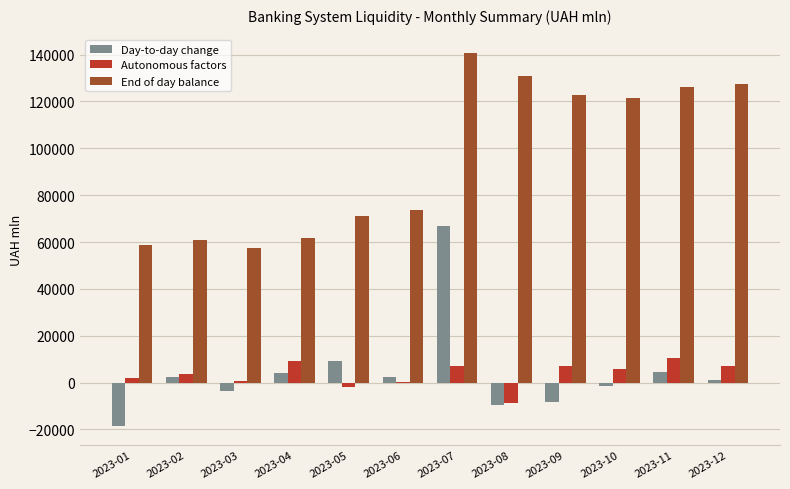

At which category is the sum across all series the highest?

2023-07